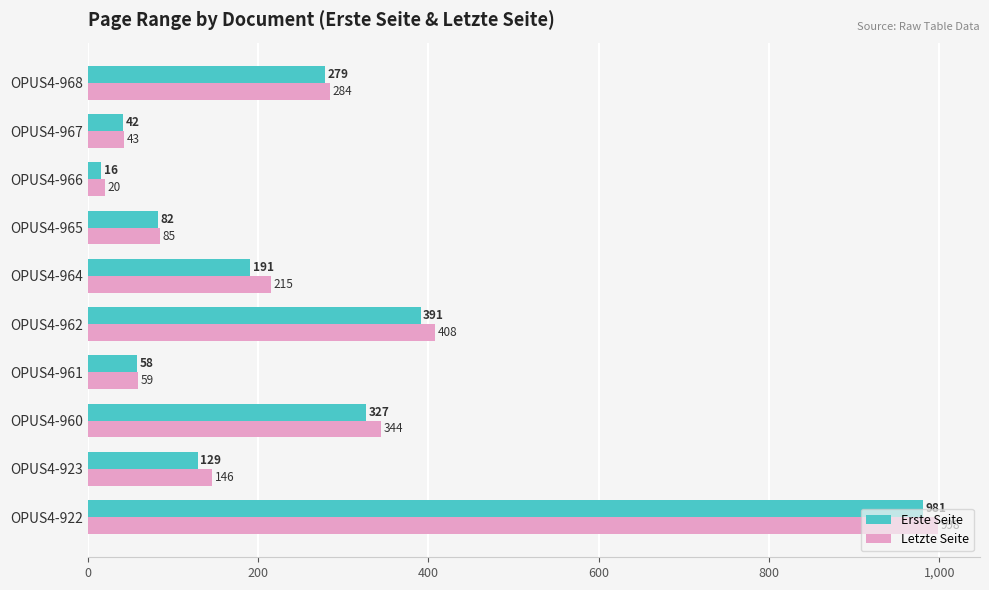

Is the value of Letzte Seite at OPUS4-964 greater than the value of Erste Seite at OPUS4-960?

No